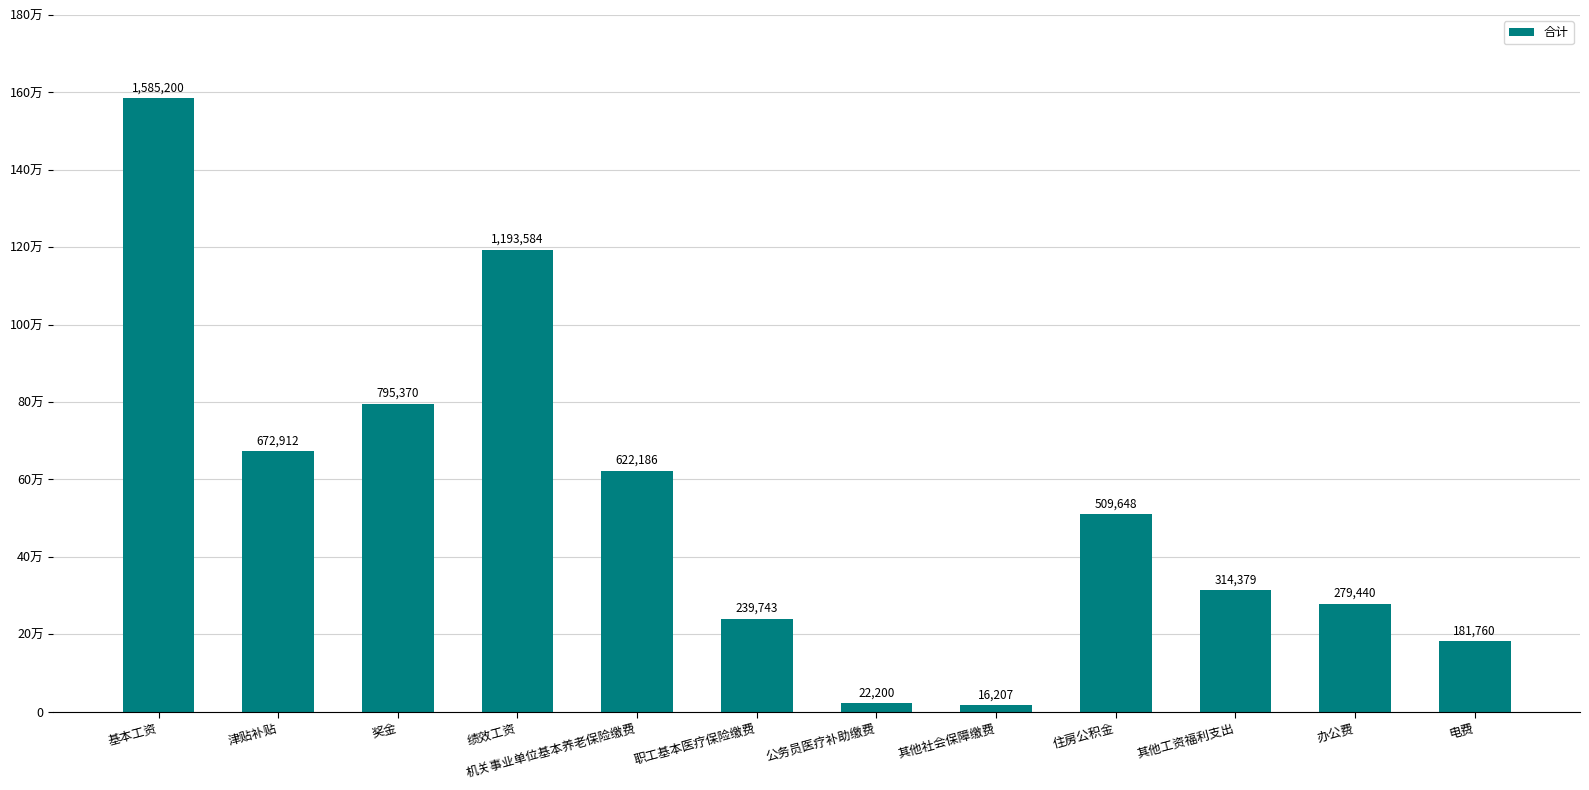

Does the chart contain any negative values?

No